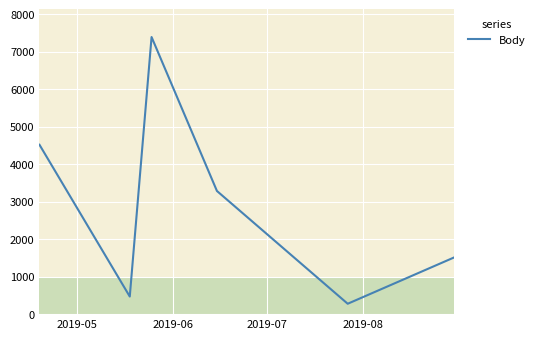

What is the average value?

2906